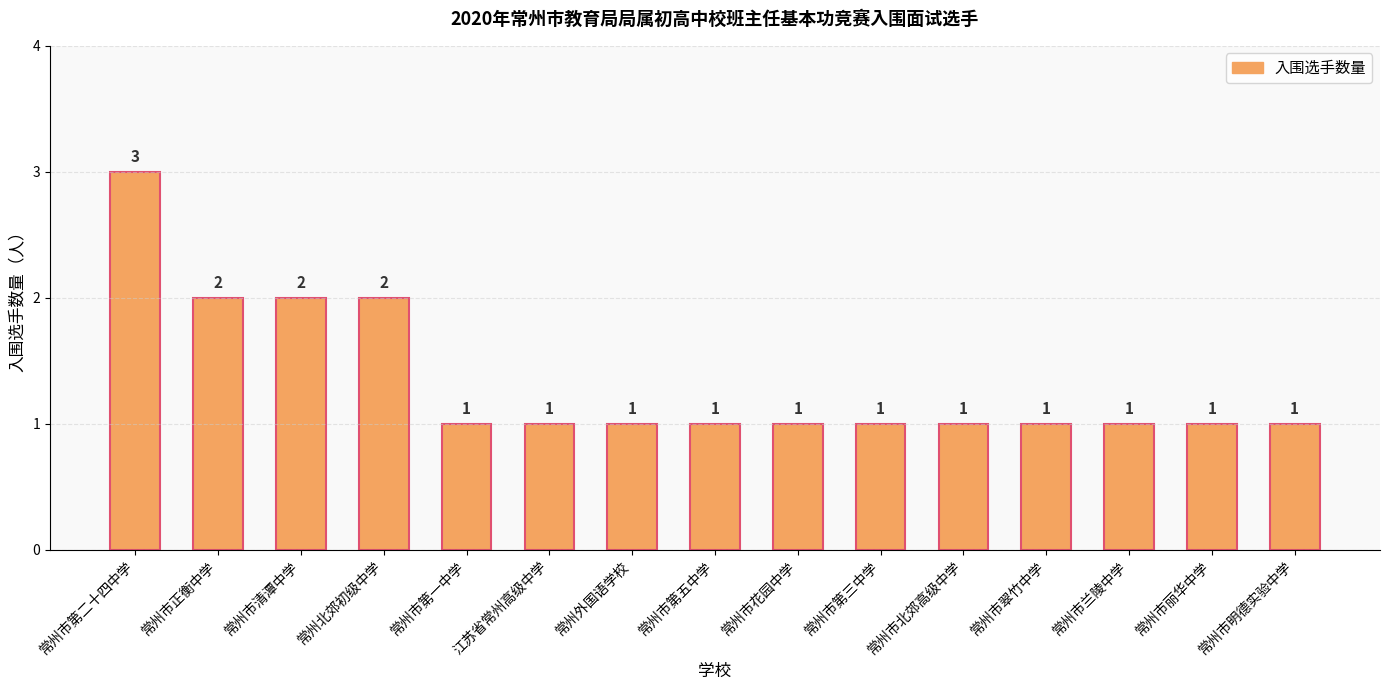

What is the smallest value displayed?

1